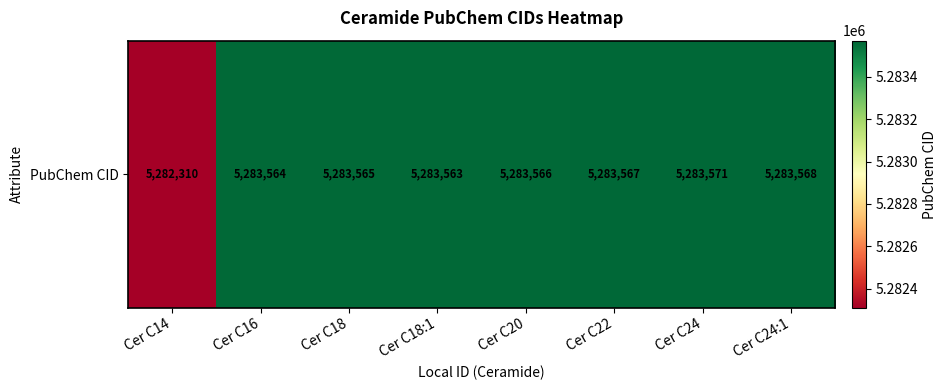

Read the value at Cer C18:1.

5283563